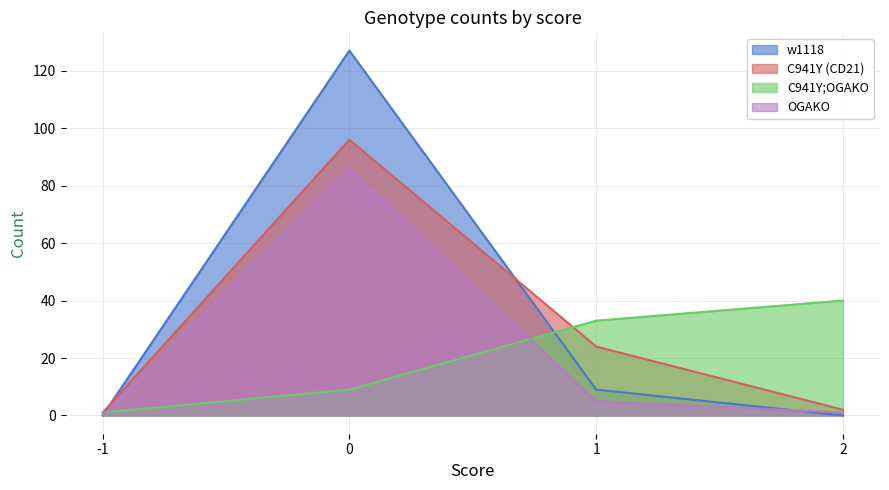

What is the value of the C941Y;OGAKO point at the 2nd from the left?

9